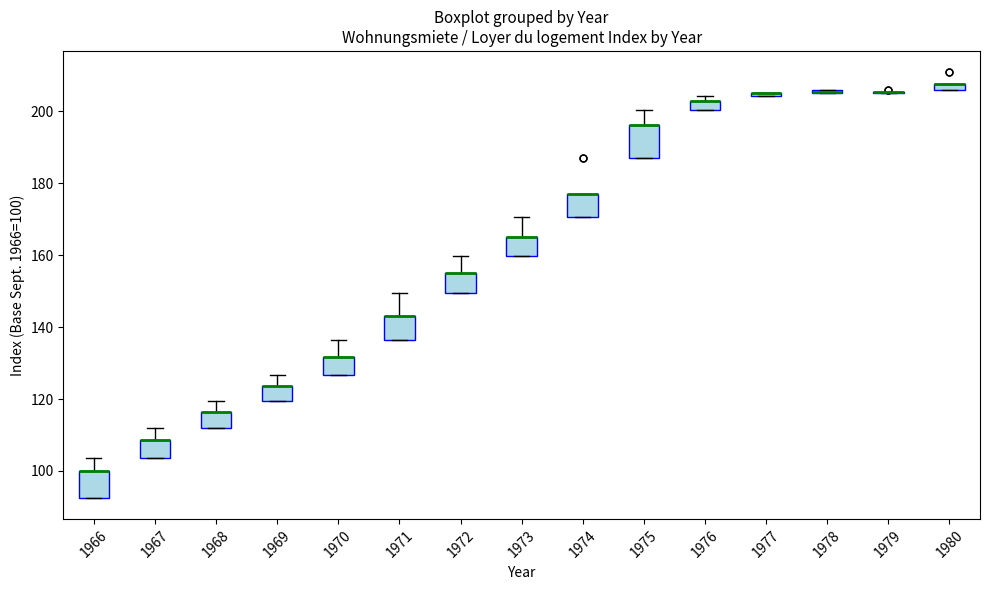

Where is the lower edge of the box at x = 1975 on the y-axis? The values are not printed on the chart, so give them approximately, as read against the axis.

188